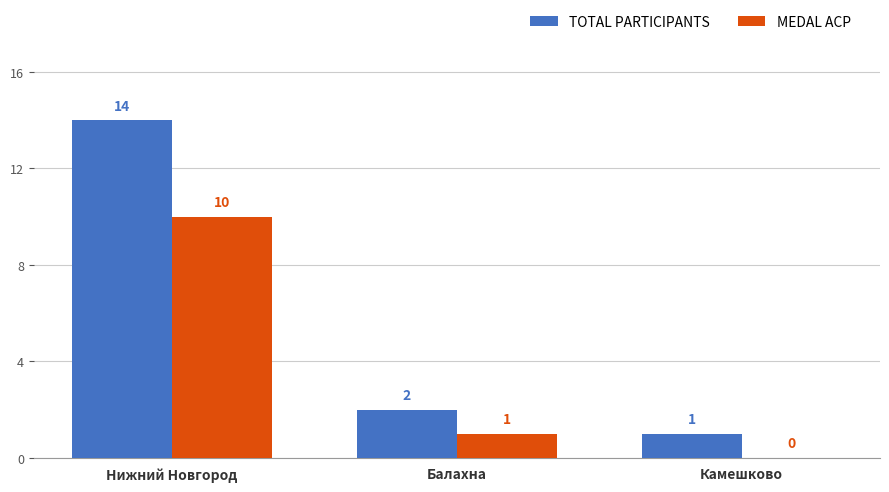

Reading right to left, list all the values displayed in this chart.

TOTAL PARTICIPANTS: 1	2	14
MEDAL ACP: 0	1	10